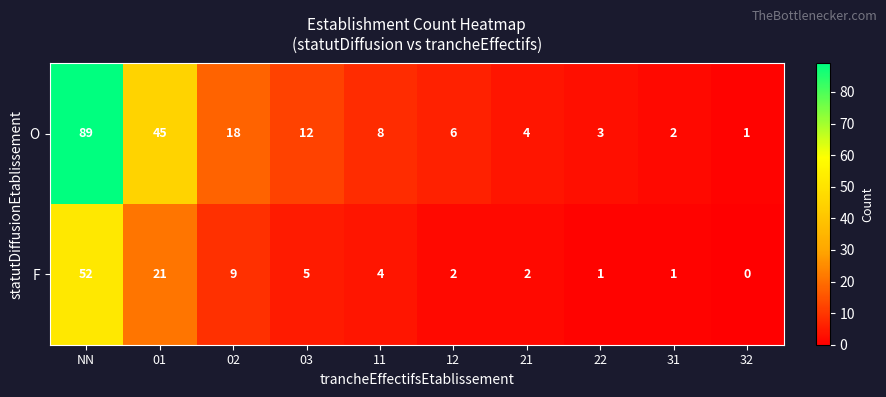

Rank the series by their average value, from highest to lowest.

O, F